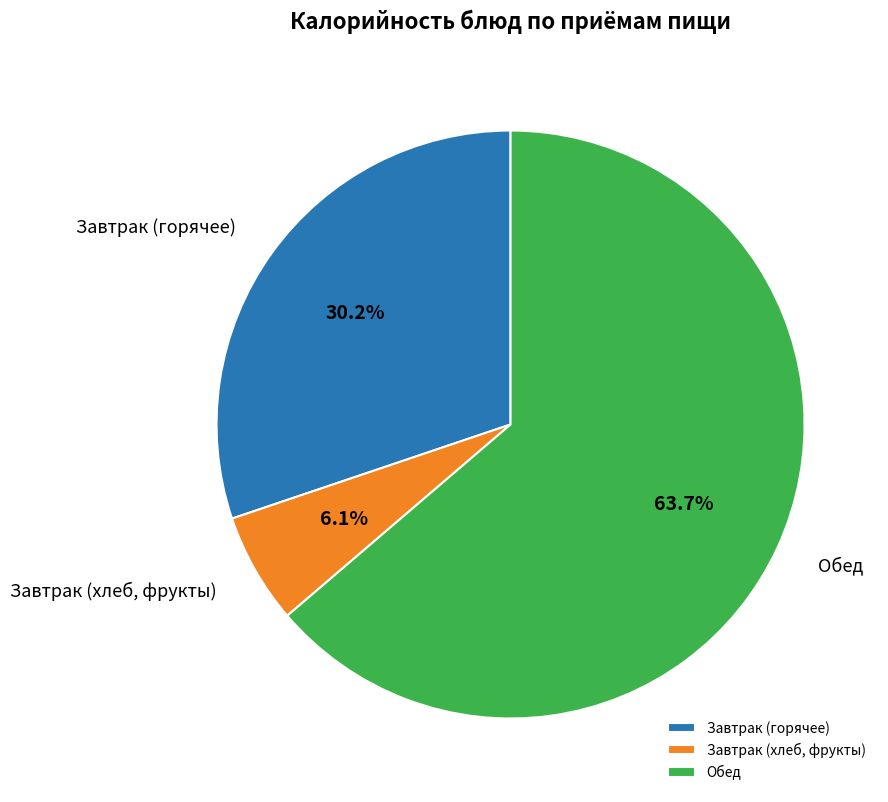

Is Обед the majority of the pie?

Yes